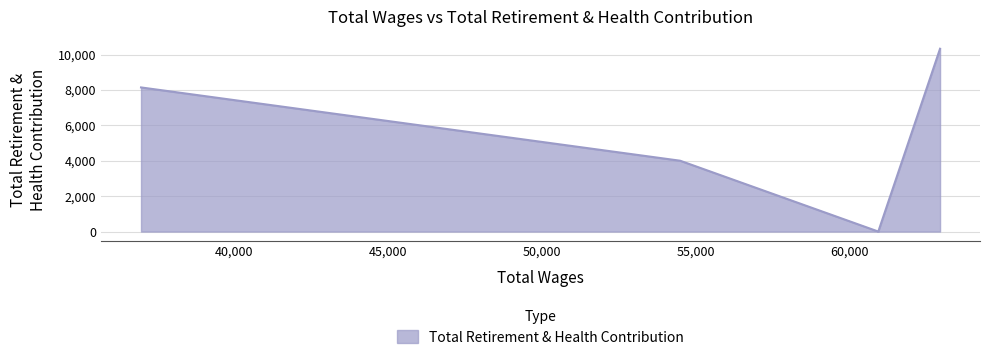

How many interior local valleys (lower than both neighbors) does the data have?

1